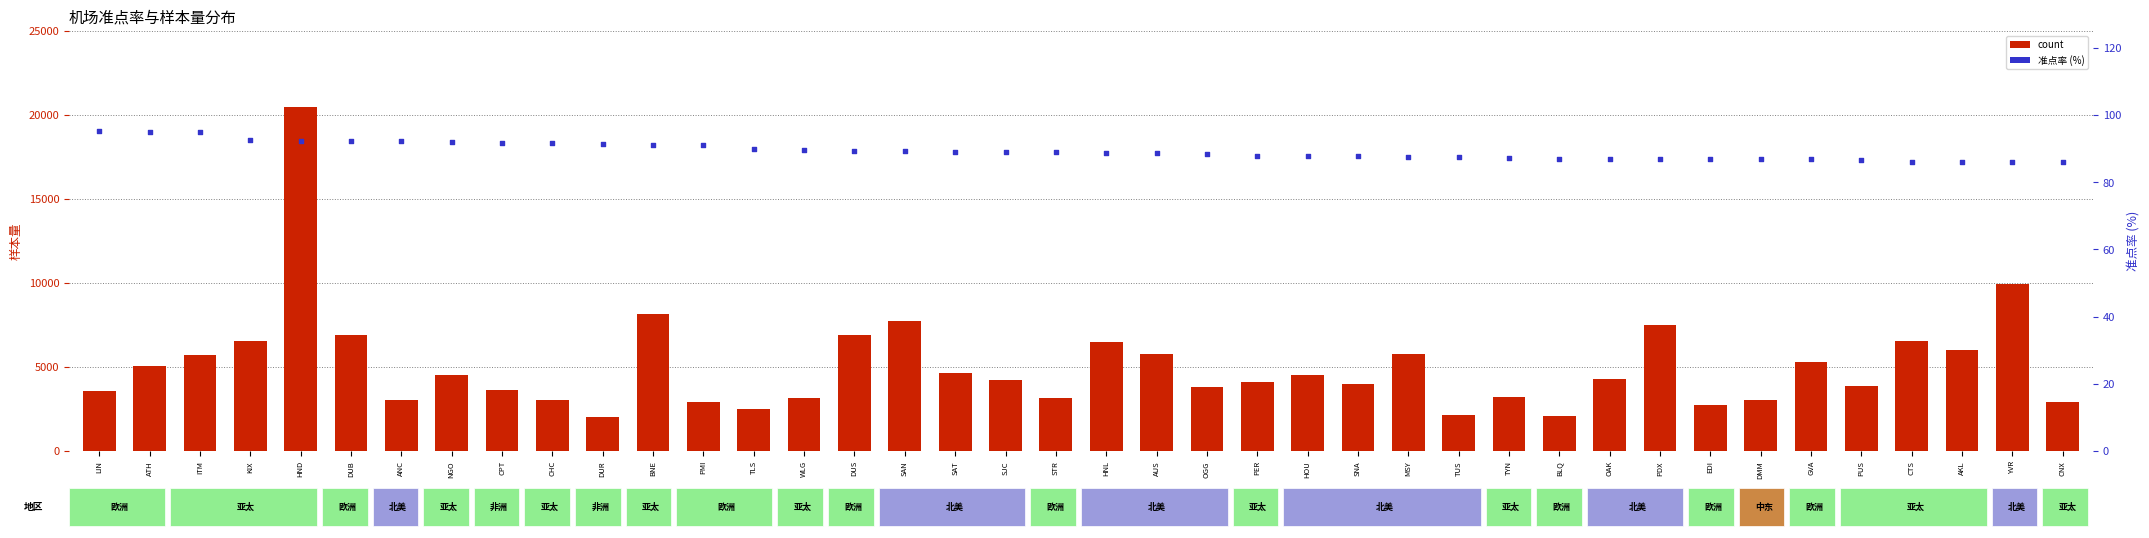

What are all the series names shown in the legend?

count, 准点率 (%)